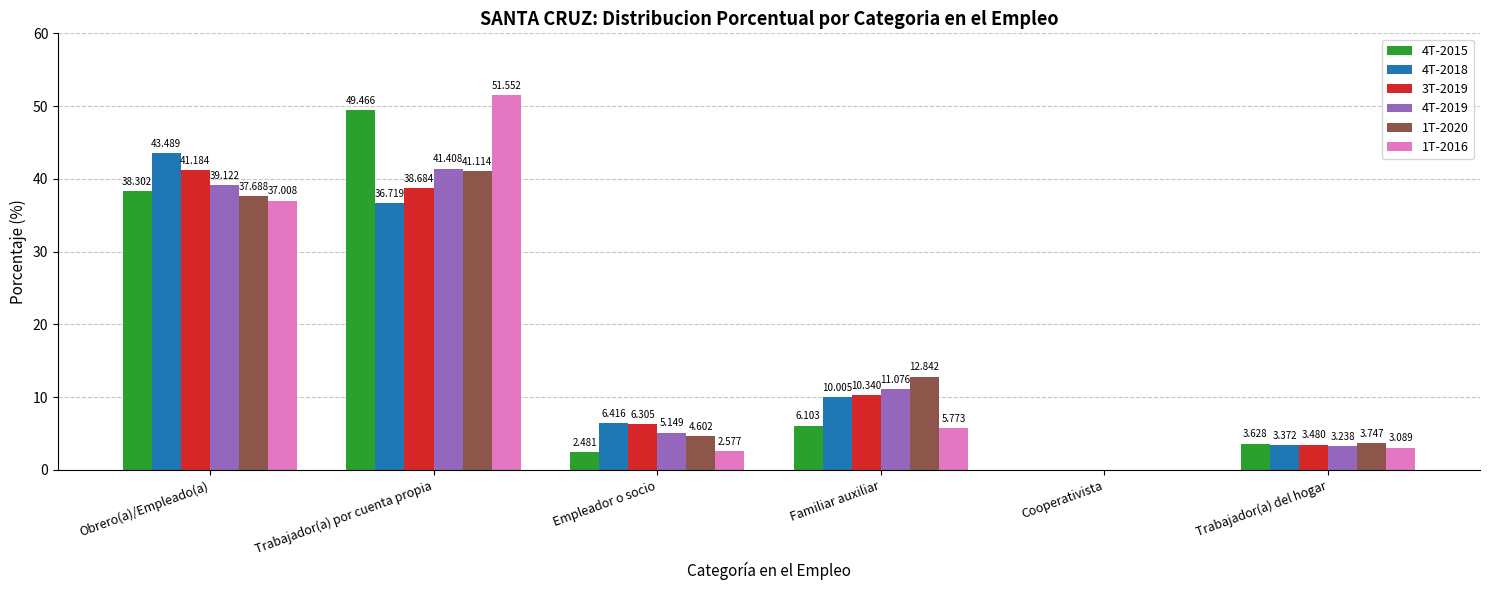

At which category is the sum across all series the highest?

Trabajador(a) por cuenta propia